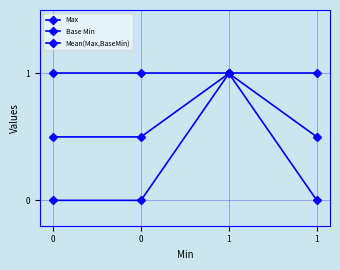

Does the chart have visible grid lines?

Yes